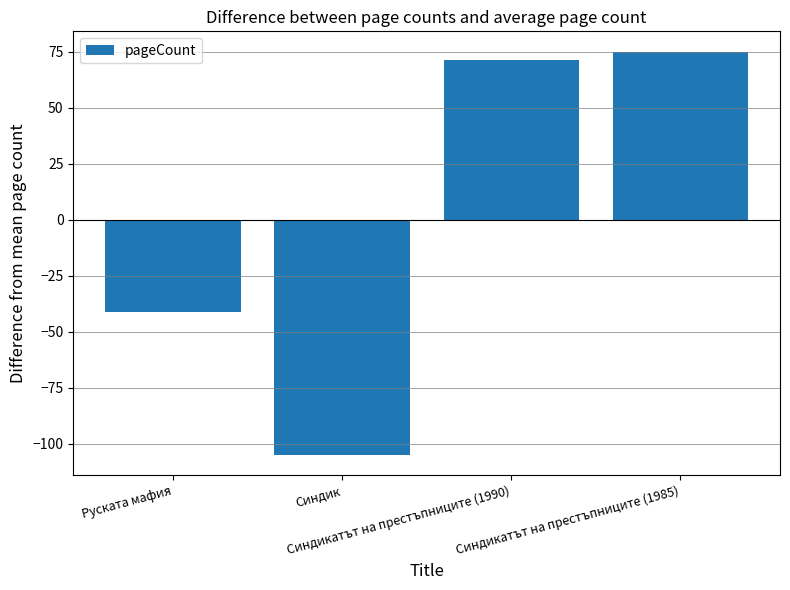

Reading right to left, list all the values displayed in this chart.

75	71	-105	-41